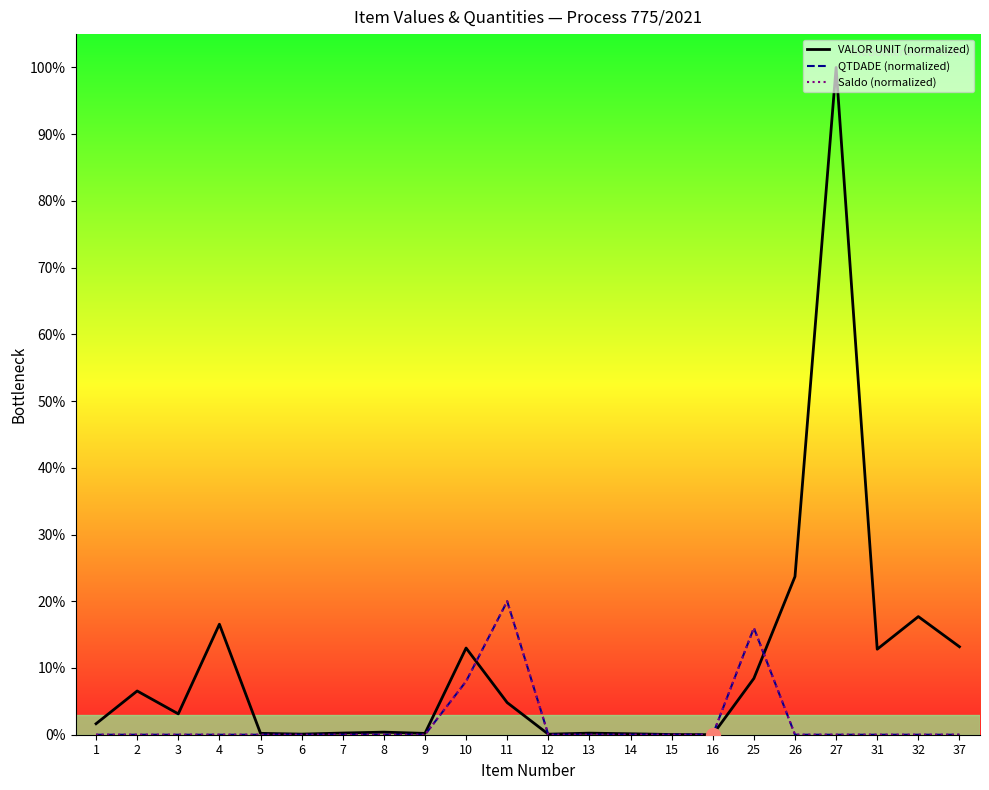

The value of Saldo (normalized) at 27 is -7.6. True or false?

False